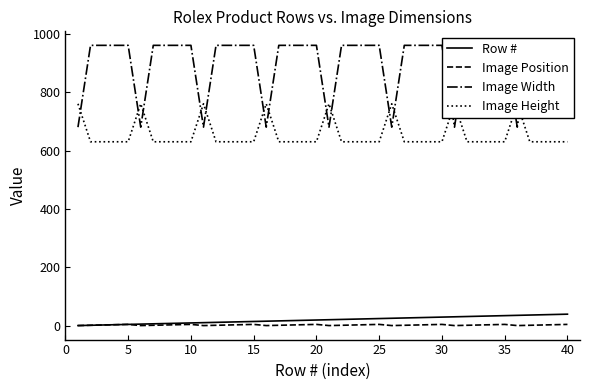

Where is Image Position nearest to the value 3?

5